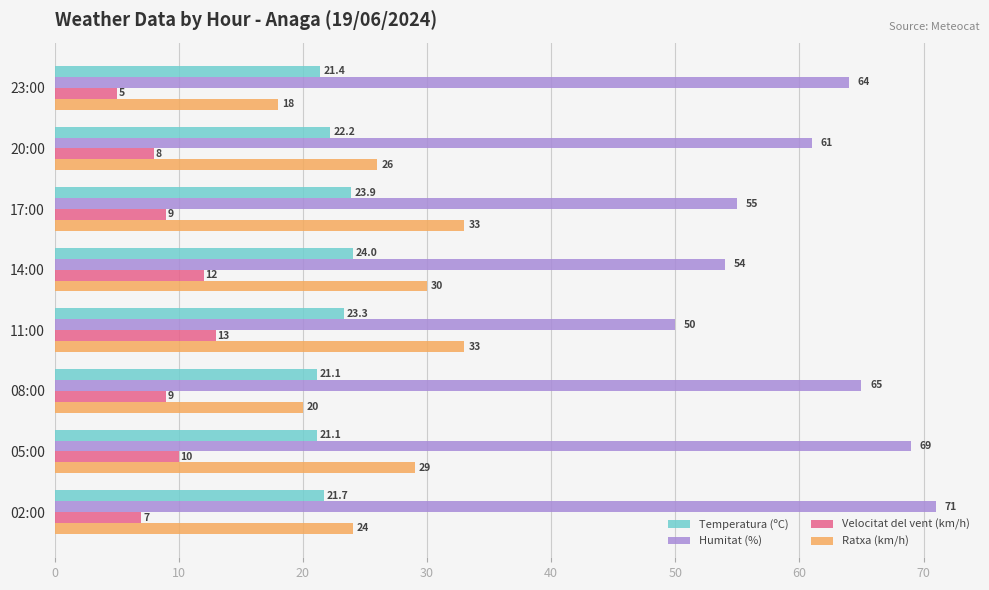

Count the Velocitat del vent (km/h) values in the range 8 to 12.

5